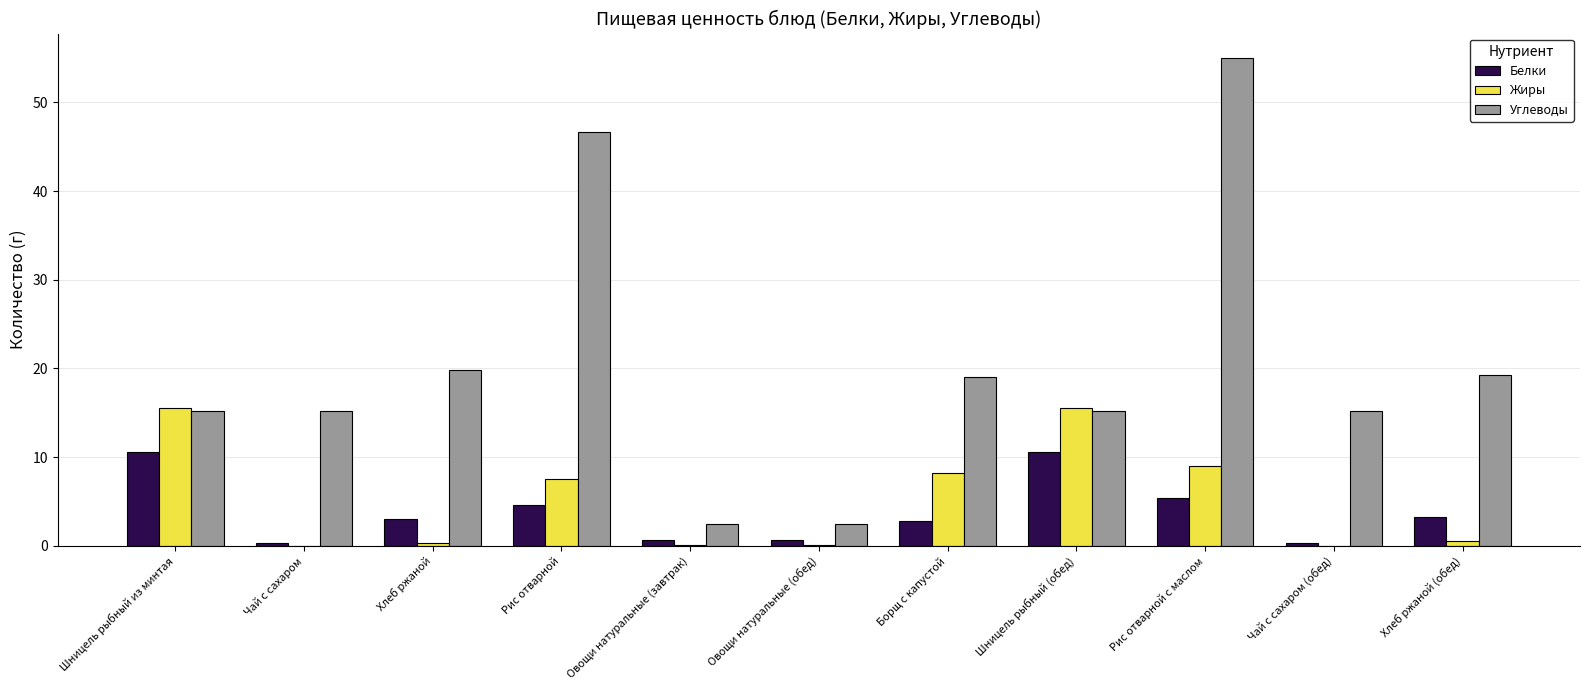

What is the total value across all series at Шницель рыбный (обед)?

41.4